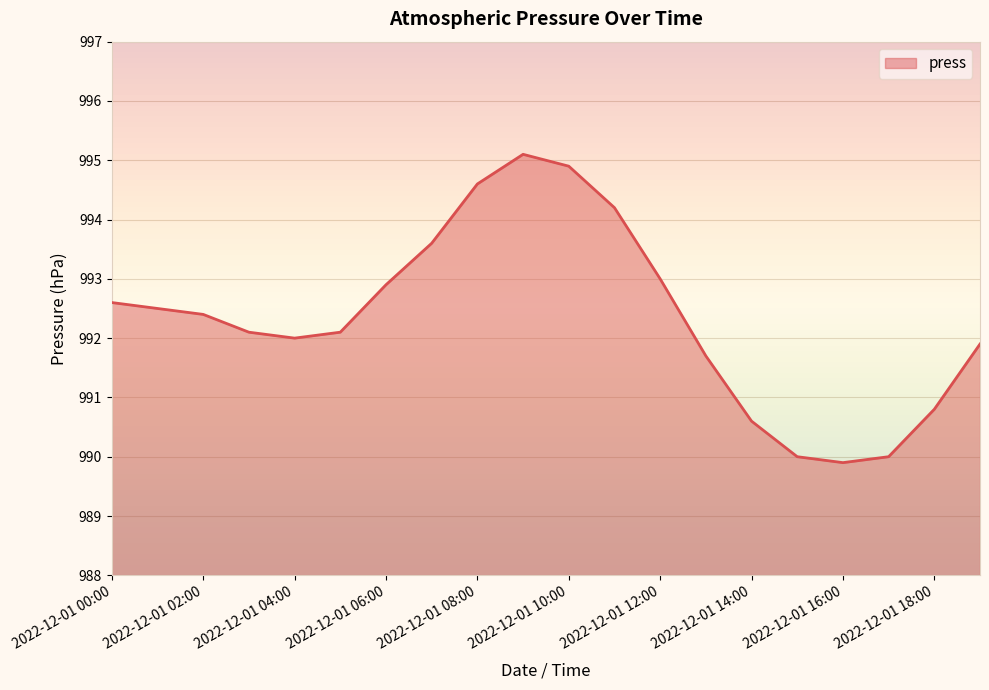

Reading left to right, what are all the values shown in this chart?

2022-12-01 00:00=992.6	2022-12-01 01:00=992.5	2022-12-01 02:00=992.4	2022-12-01 03:00=992.1	2022-12-01 04:00=992.0	2022-12-01 05:00=992.1	2022-12-01 06:00=992.9	2022-12-01 07:00=993.6	2022-12-01 08:00=994.6	2022-12-01 09:00=995.1	2022-12-01 10:00=994.9	2022-12-01 11:00=994.2	2022-12-01 12:00=993.0	2022-12-01 13:00=991.7	2022-12-01 14:00=990.6	2022-12-01 15:00=990.0	2022-12-01 16:00=989.9	2022-12-01 17:00=990.0	2022-12-01 18:00=990.8	2022-12-01 19:00=991.9